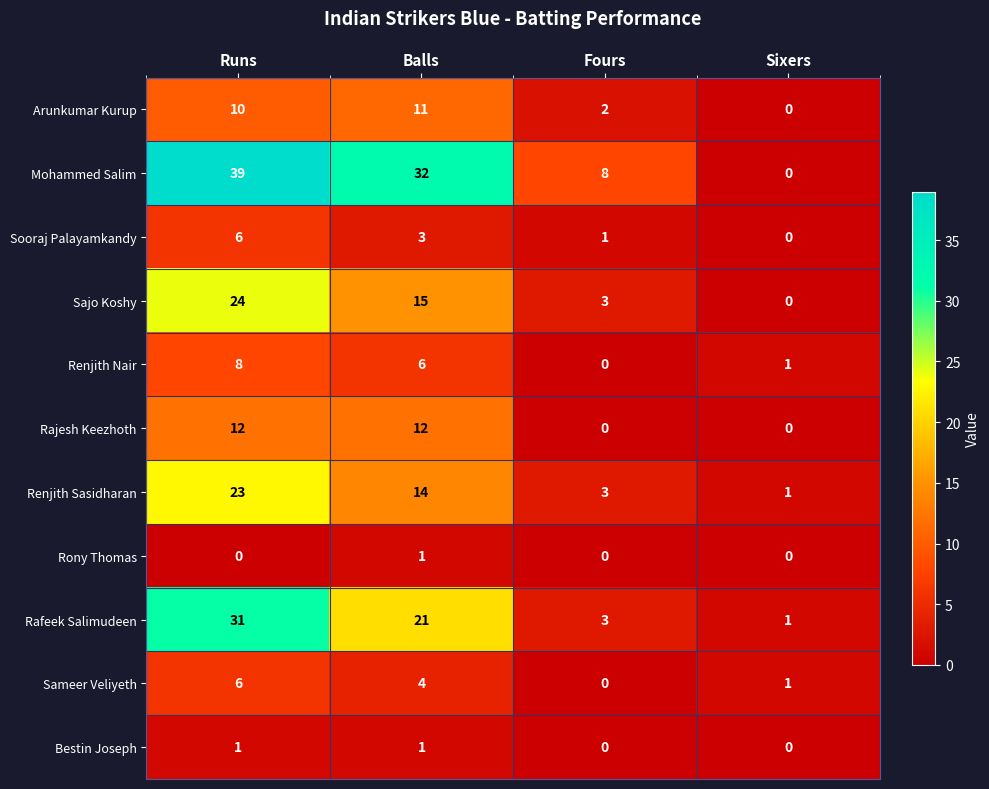

At which category is the sum across all series the highest?

Runs